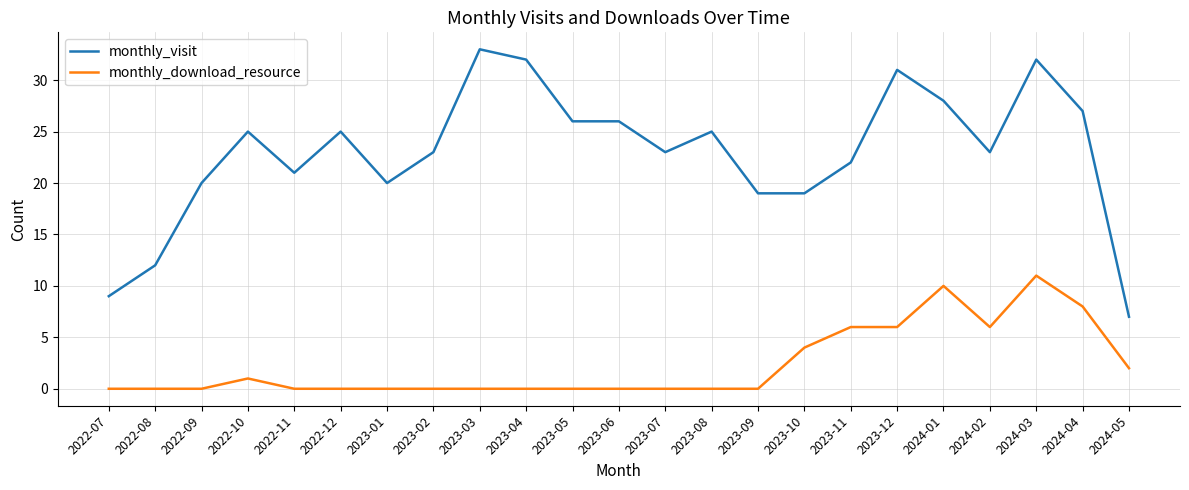

List the series in order of their peak value, lowest first.

monthly_download_resource, monthly_visit